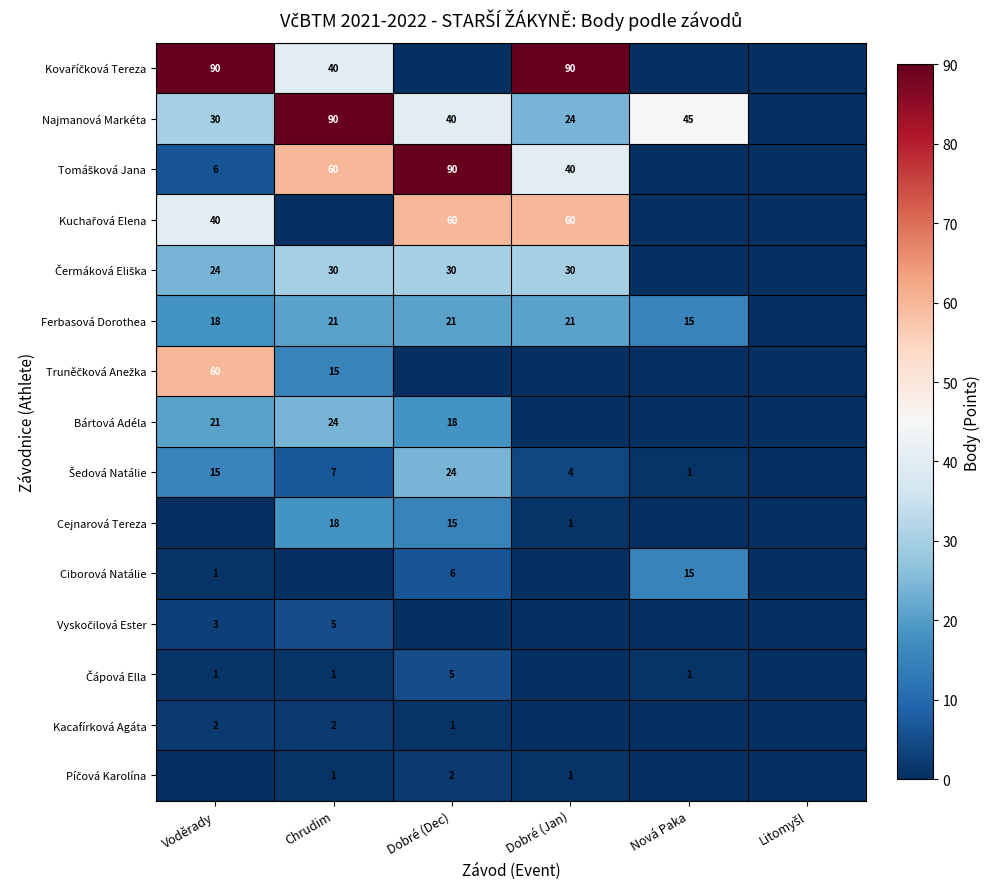

True or false: Cejnarová Tereza has a value of 18 at Chrudim.

True